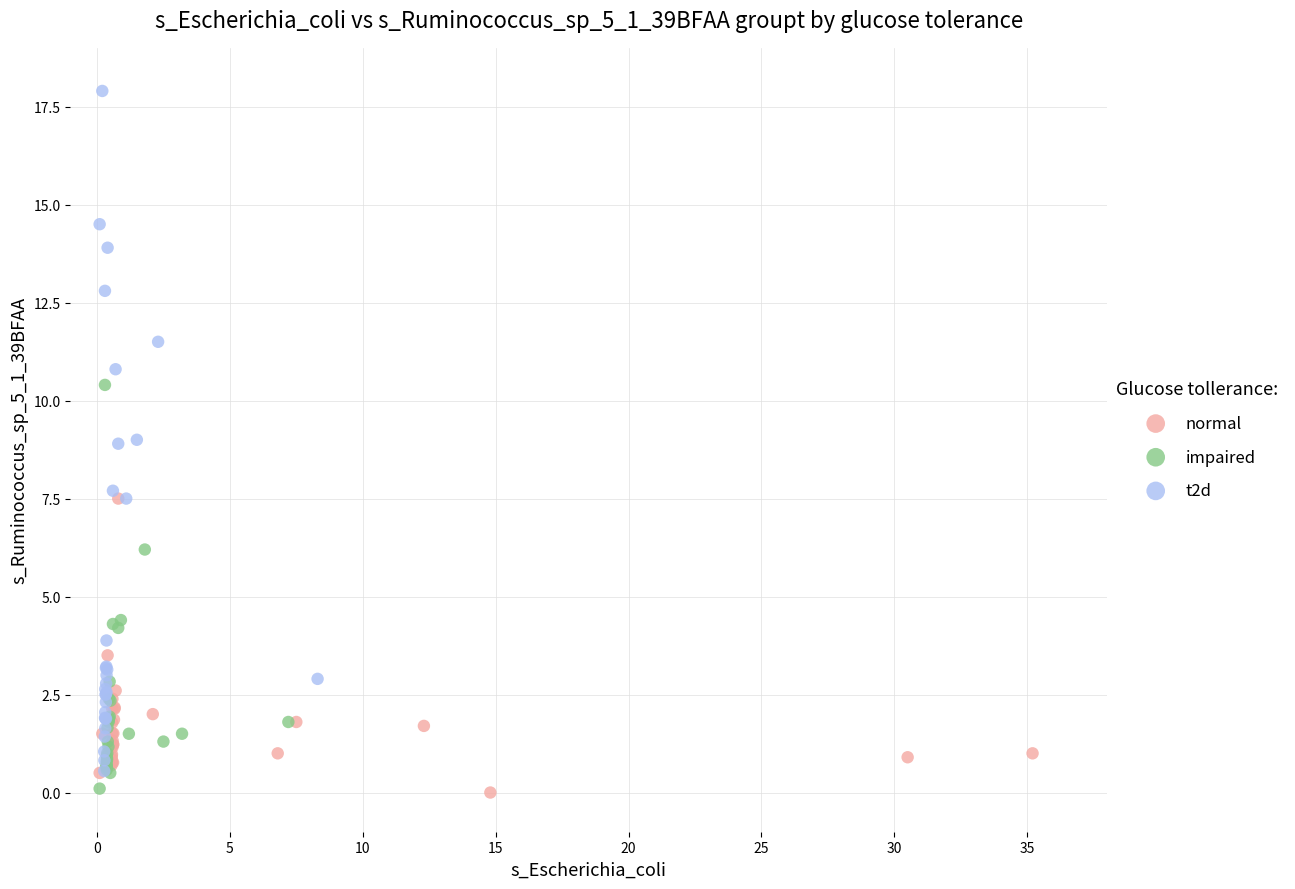

What are all the series names shown in the legend?

normal, impaired, t2d